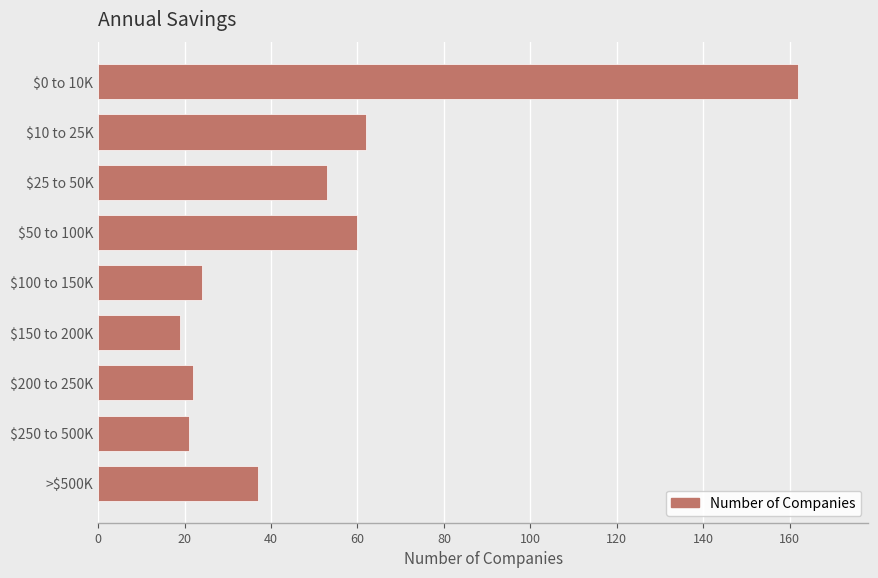

Which label corresponds to the smallest value in the chart?

$150 to 200K